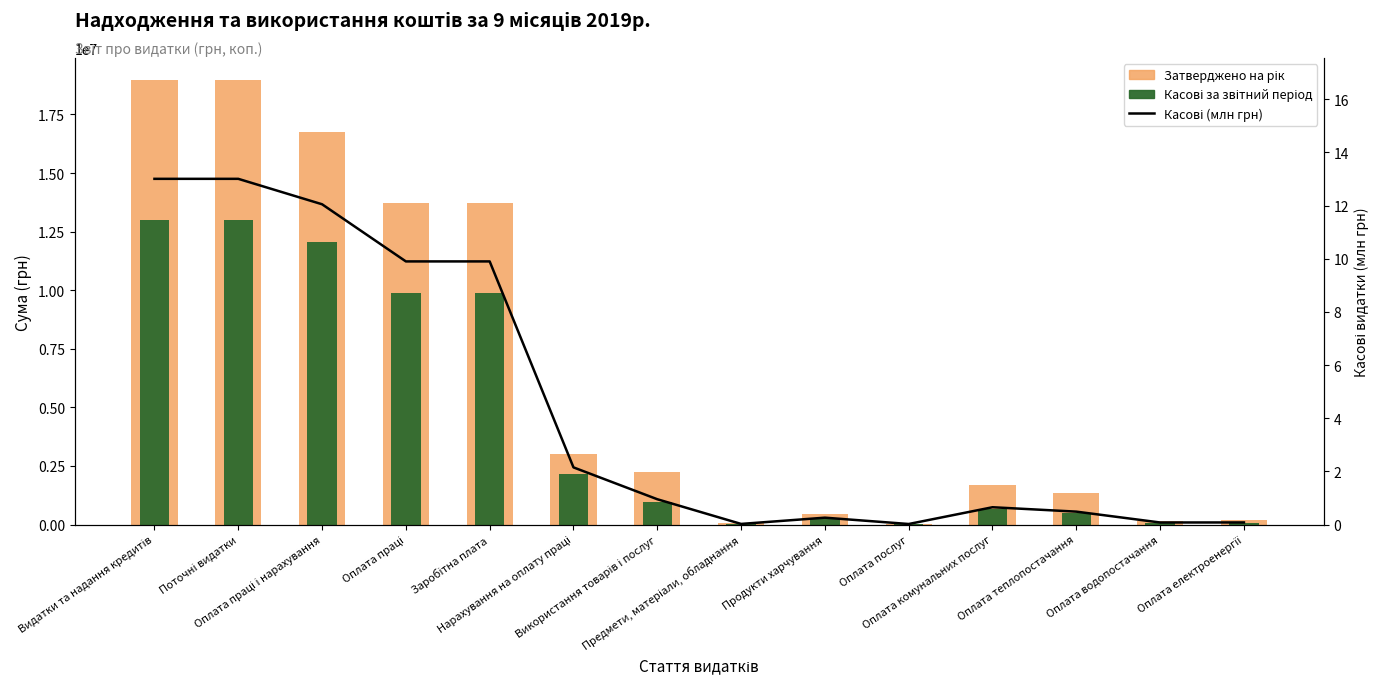

At which label is Касові (млн грн) closest to 6?

Нарахування на оплату праці